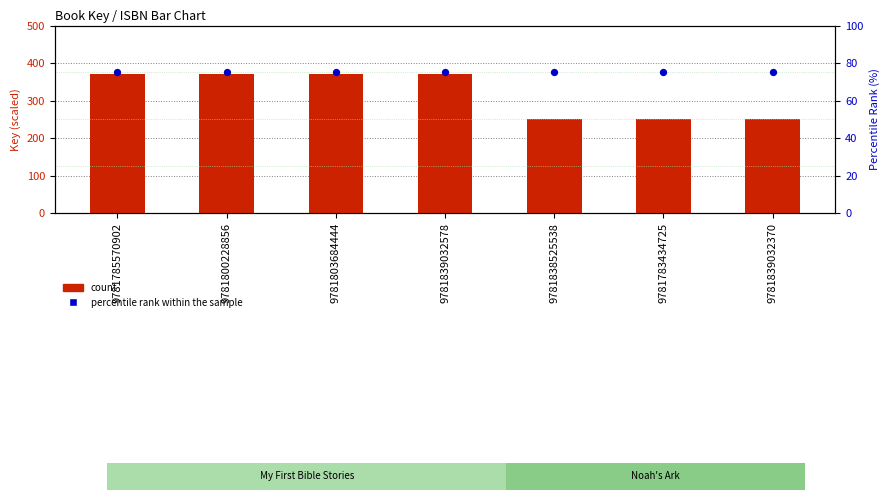

Is the value of percentile rank within the sample at 9781839032578 greater than the value of count at 9781803684444?

No